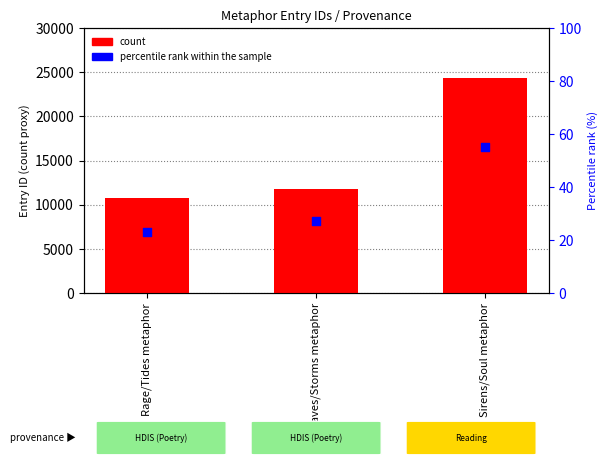

Which series reaches the minimum Y coordinate?

percentile rank within the sample